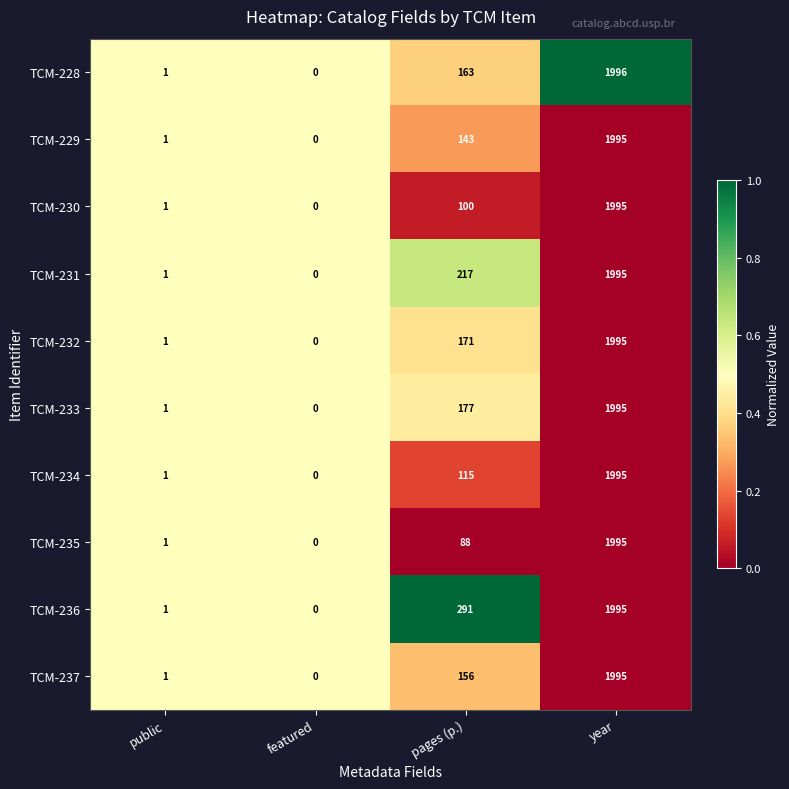

Which series changed the most between public and year?

TCM-228